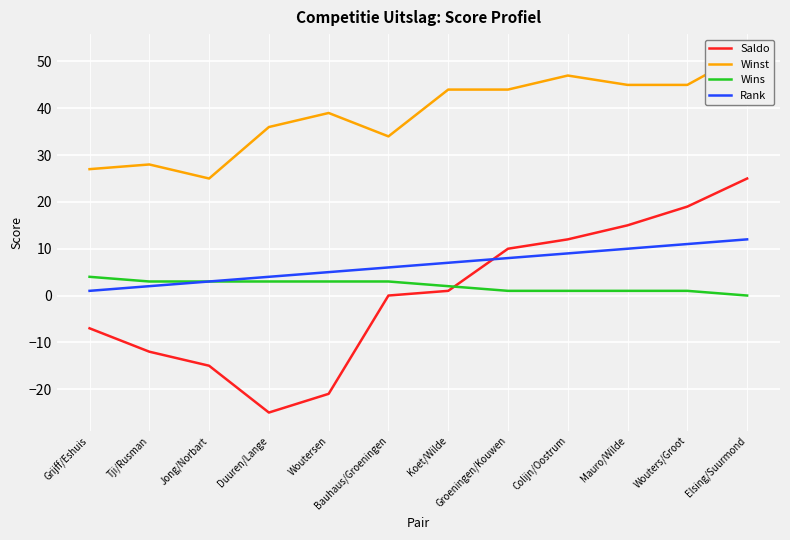

After their last crossing, which series has the higher values: Saldo or Wins?

Saldo